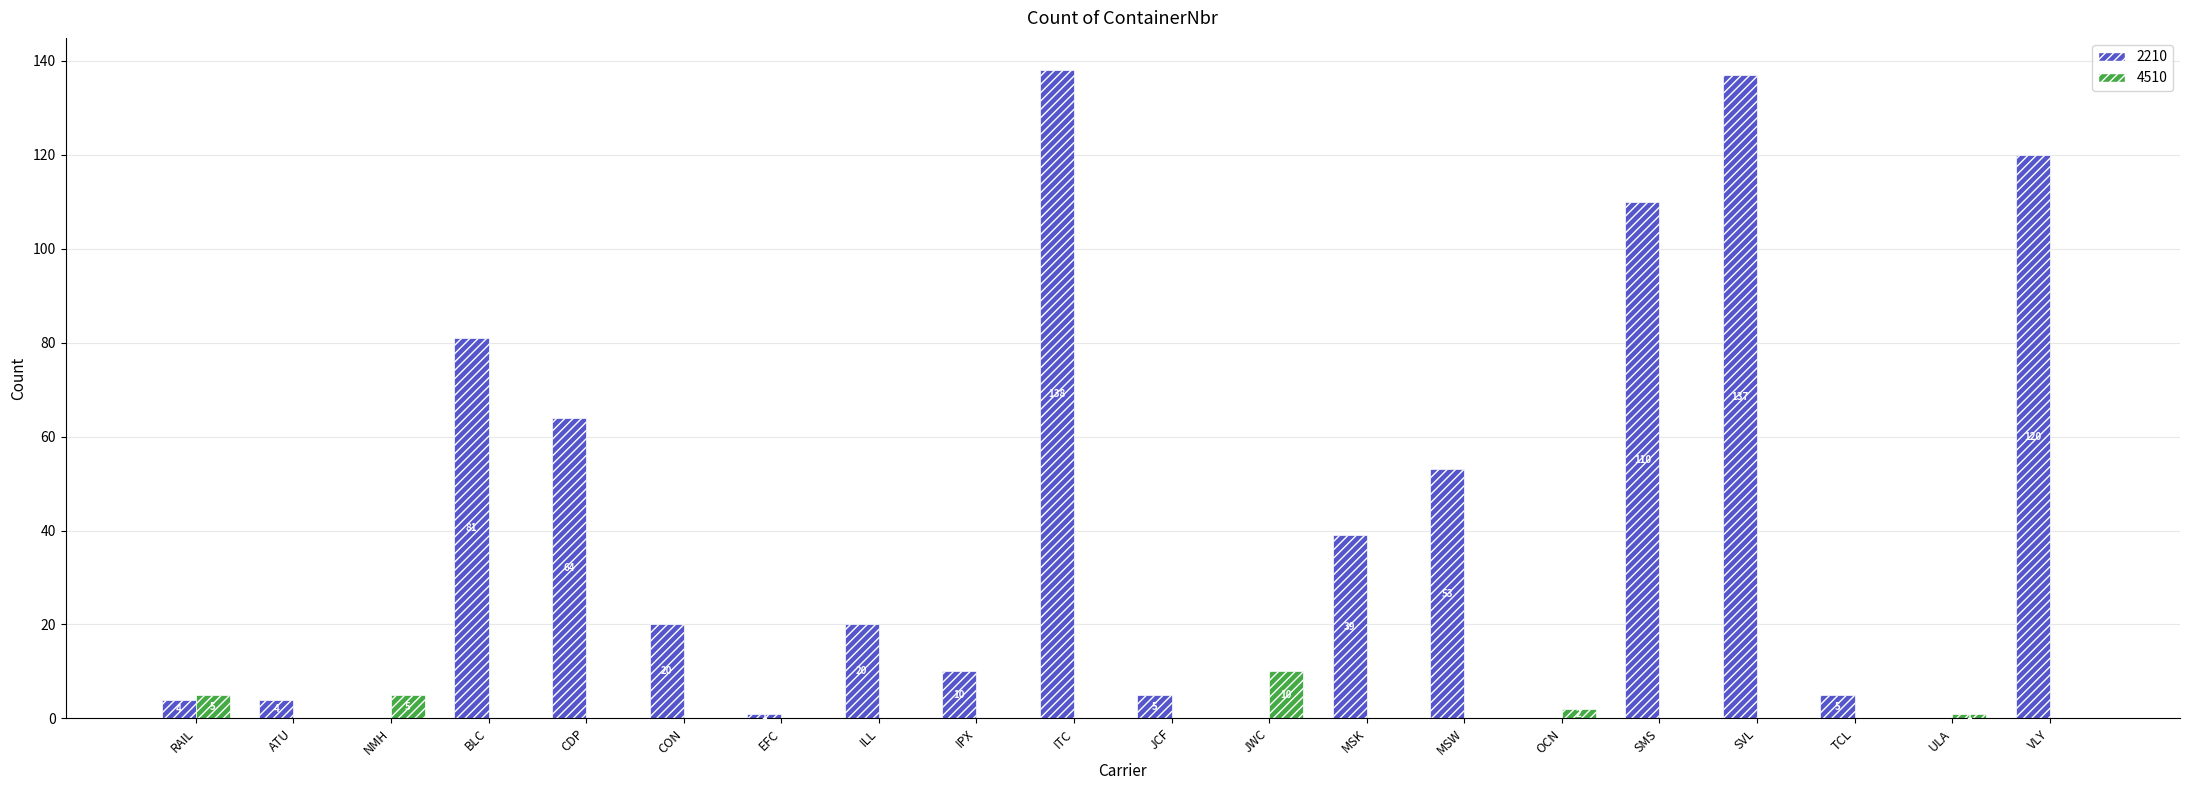

What is the sum of the 2210 values at CDP and TCL?

69